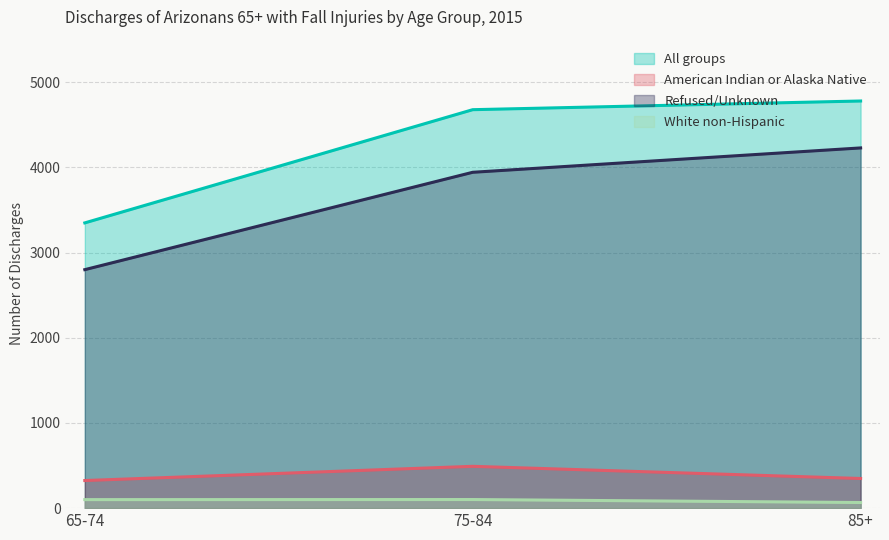

Which series has the widest spread of values?

All groups